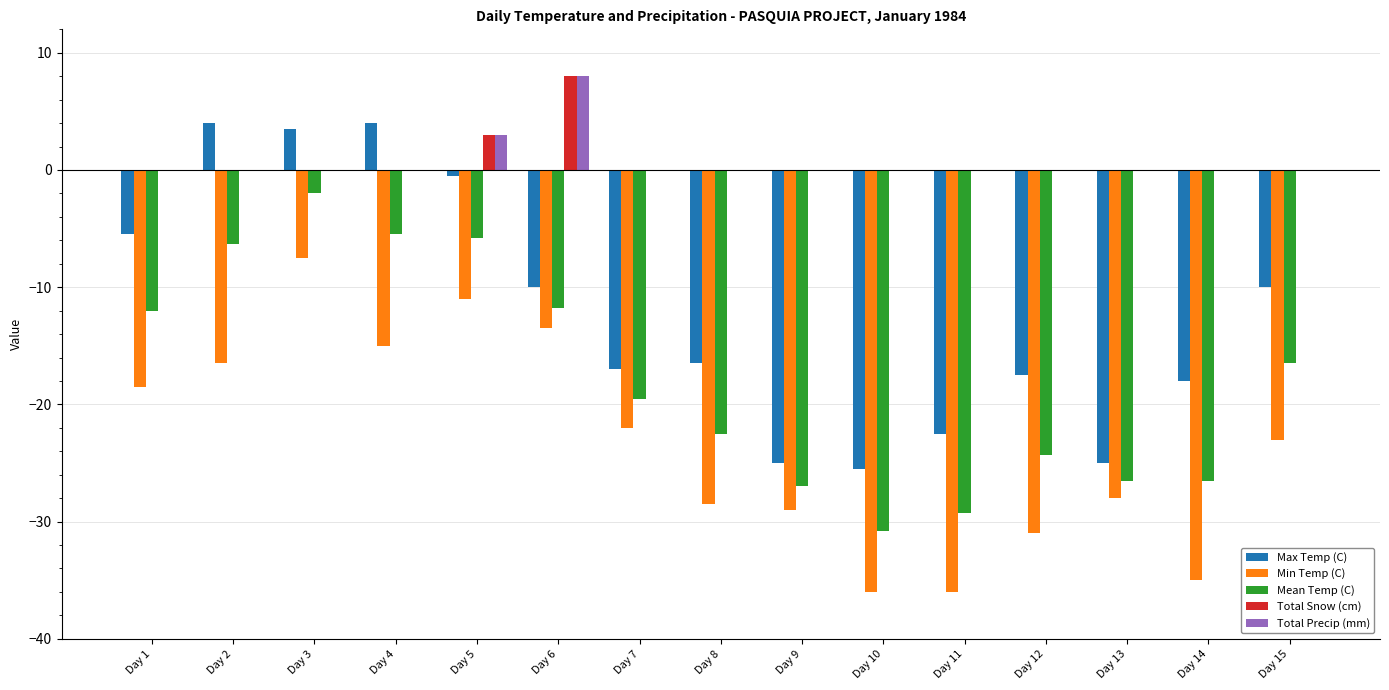

Between Day 4 and Day 9, which series saw the biggest shift?

Max Temp (C)